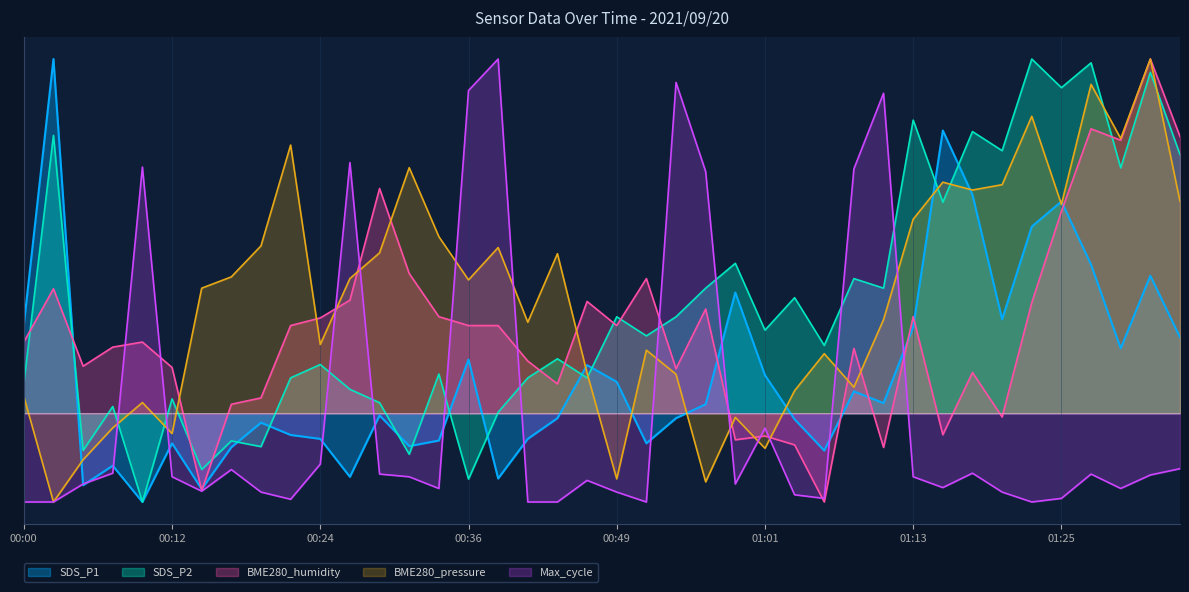

Is the value of BME280_humidity at 00:46 greater than the value of BME280_pressure at 00:22?

No